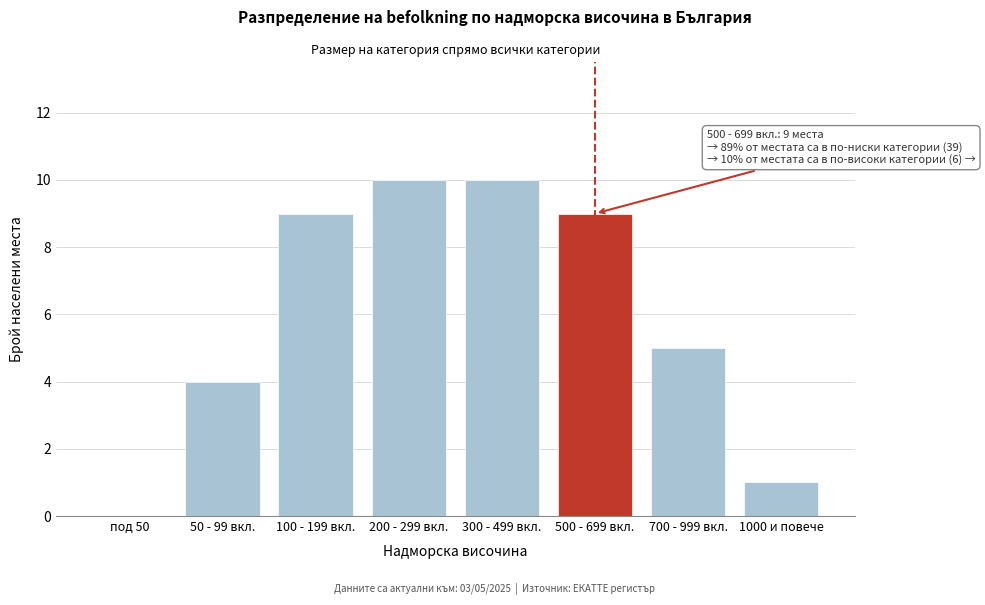

Reading right to left, extract all data points from this chart.

1000 и повече=1	700 - 999 вкл.=5	500 - 699 вкл.=9	300 - 499 вкл.=10	200 - 299 вкл.=10	100 - 199 вкл.=9	50 - 99 вкл.=4	под 50=0